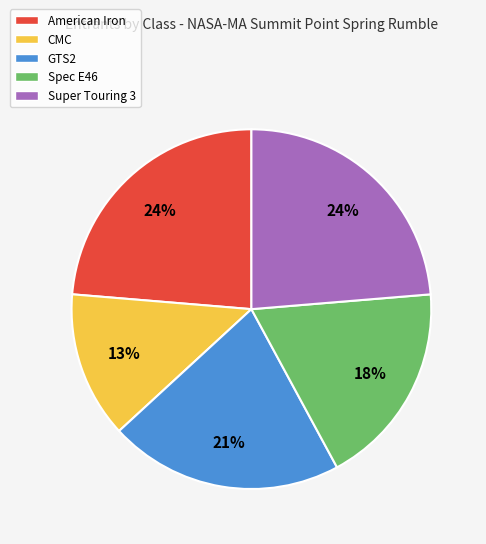

What is the ratio of the value at Super Touring 3 to the value at CMC?

1.8